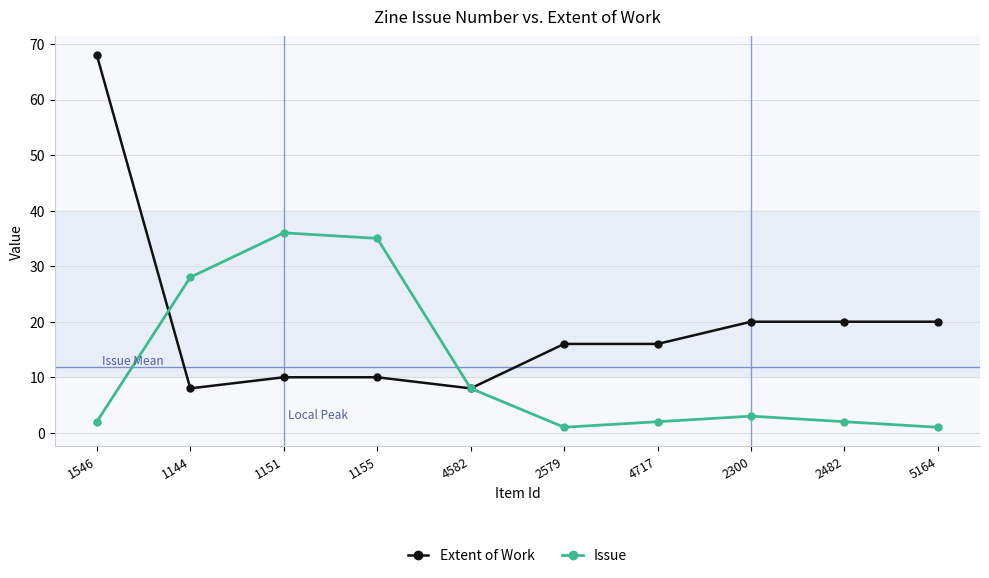

Between 1546 and 4582, which series saw the biggest shift?

Extent of Work